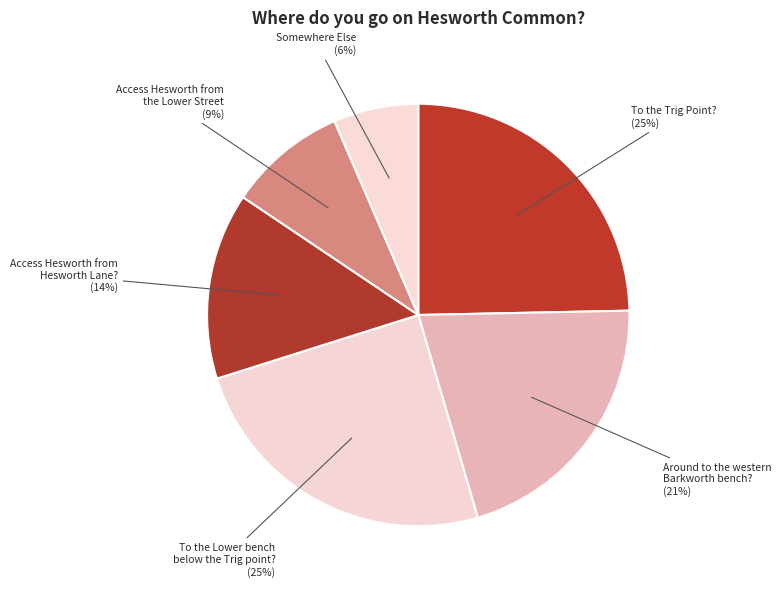

Is Somewhere Else the majority of the pie?

No